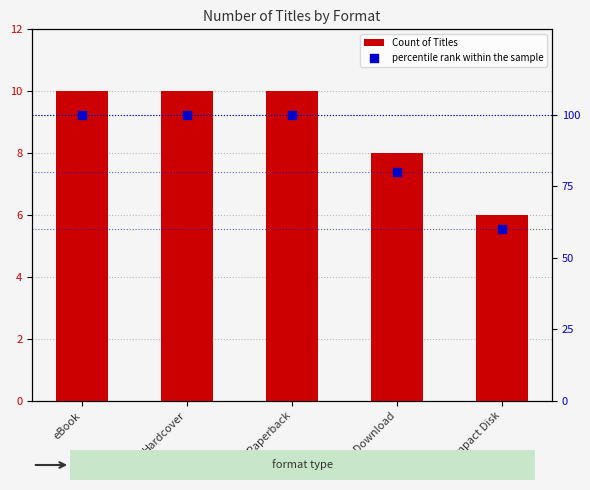

Which series contains the highest Y value?

percentile rank within the sample